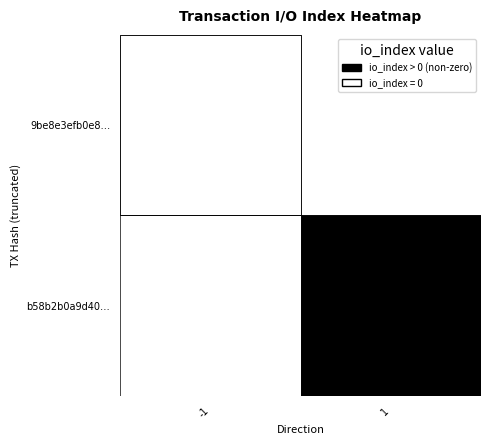

What is the average value of the b58b2b0a9d4040d4935ada6e6980e95a924f347 series?

1.3